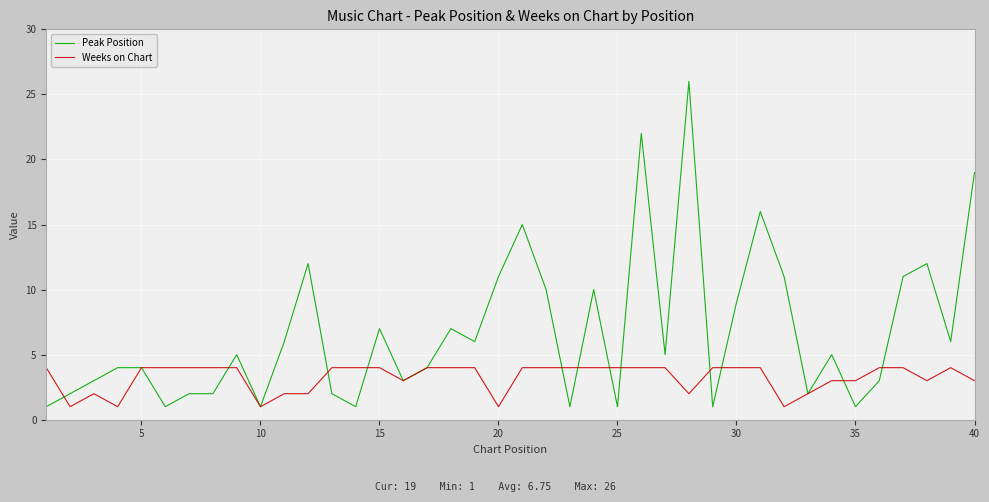

Which series has the largest range (max minus min)?

Peak Position